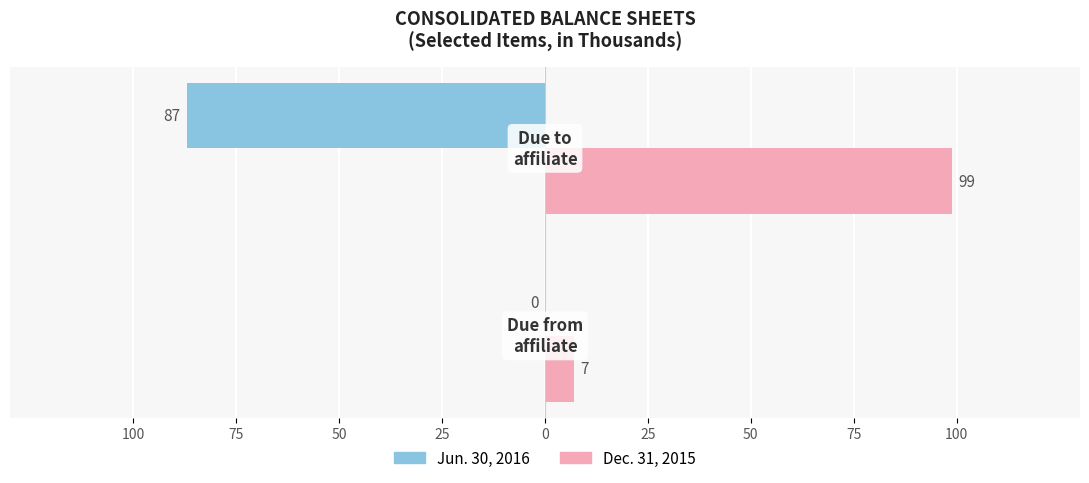

What are all the series names shown in the legend?

Jun. 30, 2016, Dec. 31, 2015